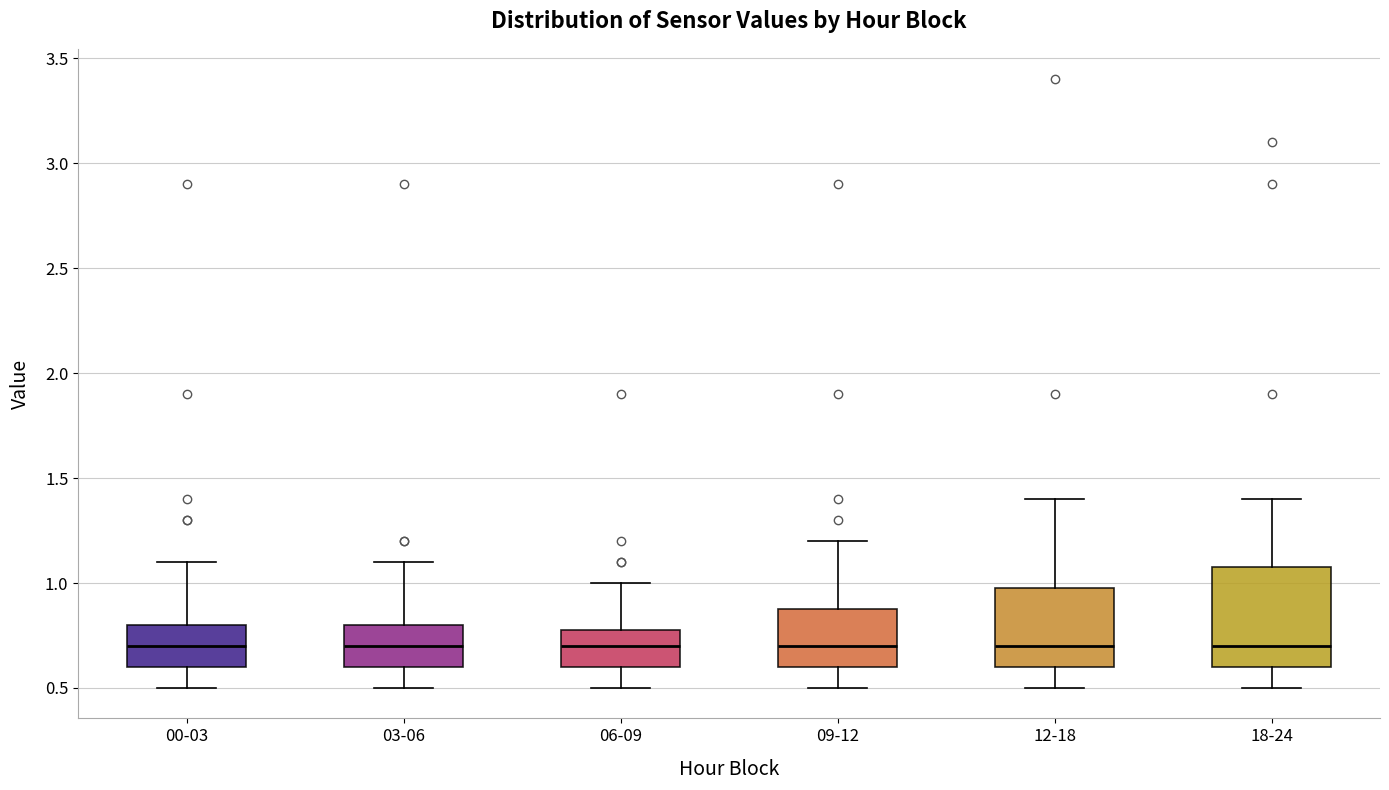

Reading left to right, transcribe this box plot: for each box, give where its median line is, the range the box spans, and where its two whiskers end, as read against the y-axis. The values are not printed on the chart, so give them approximately, as read against the axis.

00-03: median 0.7, box 0.6 to 0.8, whiskers 0.5 to 1.1
03-06: median 0.7, box 0.6 to 0.8, whiskers 0.5 to 1.1
06-09: median 0.7, box 0.6 to 0.8, whiskers 0.5 to 1.0
09-12: median 0.7, box 0.6 to 0.9, whiskers 0.5 to 1.2
12-18: median 0.7, box 0.6 to 1.0, whiskers 0.5 to 1.4
18-24: median 0.7, box 0.6 to 1.1, whiskers 0.5 to 1.4